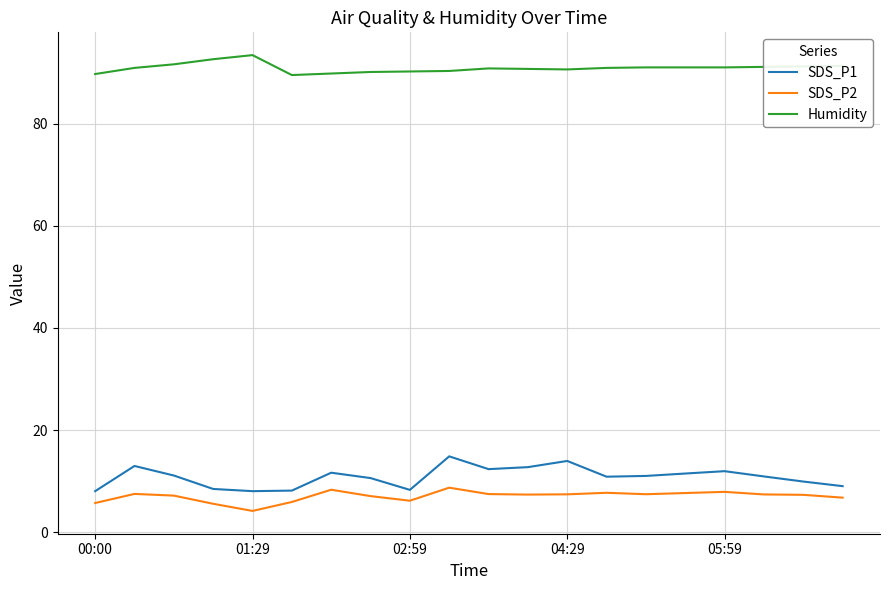

What is the maximum value shown in the chart?

93.4